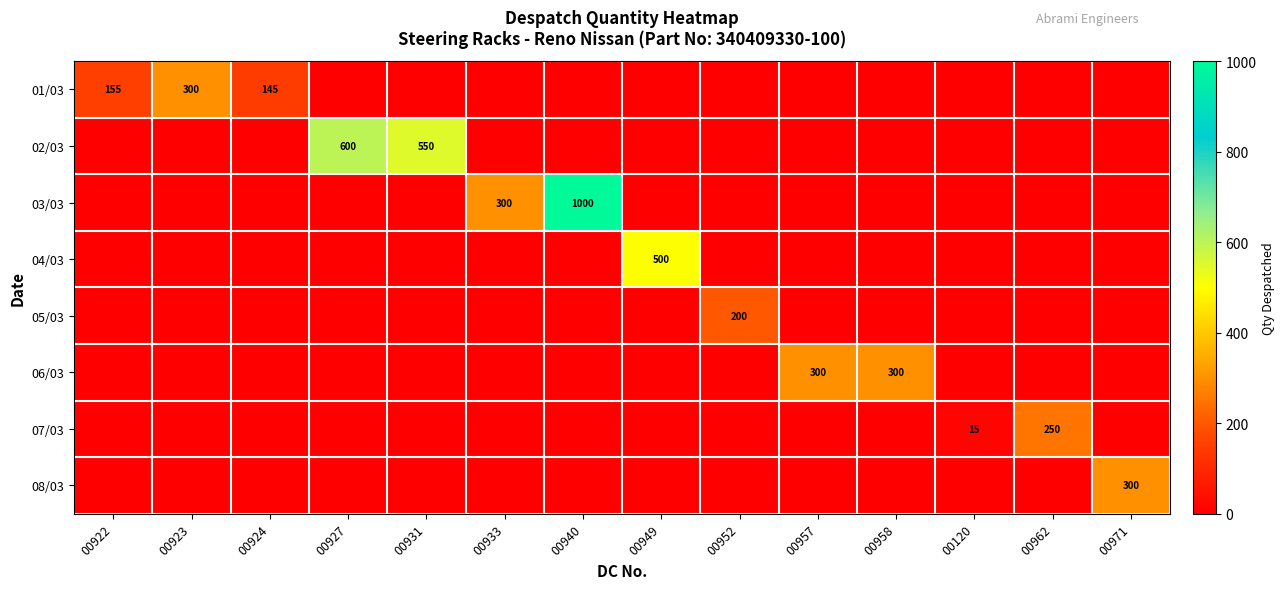

Which category has the lowest value across all series?

00927